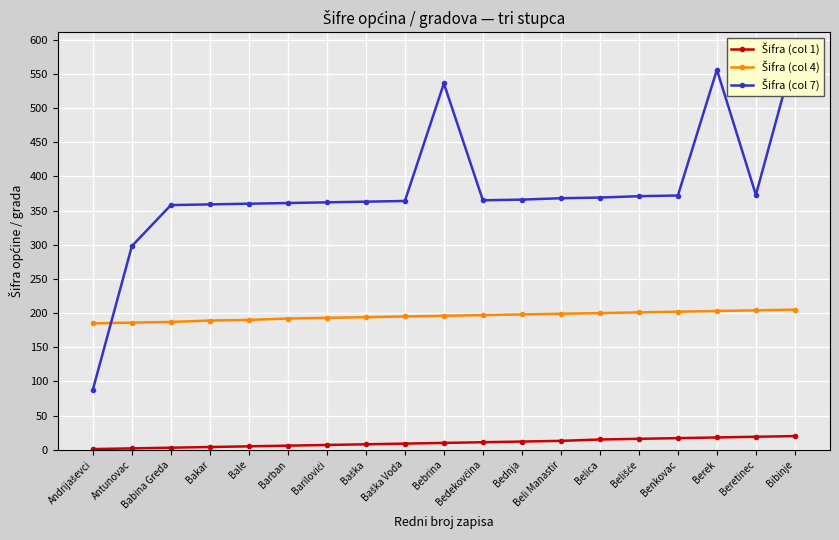

Between Babina Greda and Barban, which is larger?

Barban